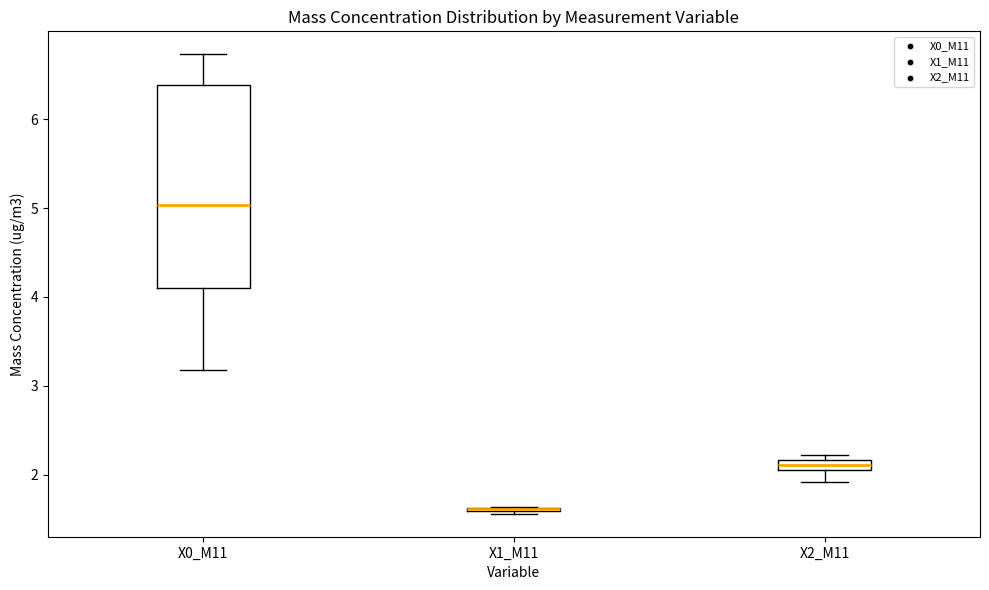

Where is the upper edge of the box for X0_M11 on the y-axis? The values are not printed on the chart, so give them approximately, as read against the axis.

6.4